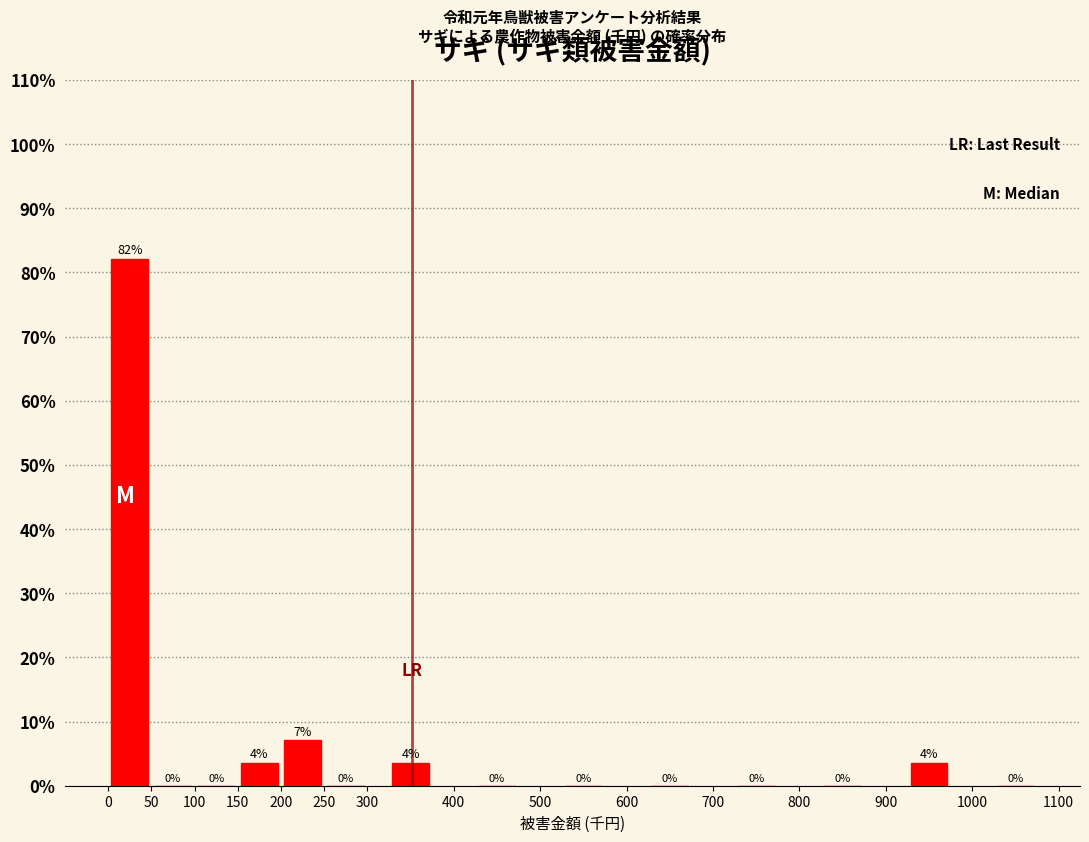

Over which range of the x-axis is the bar tallest?

0 to 50